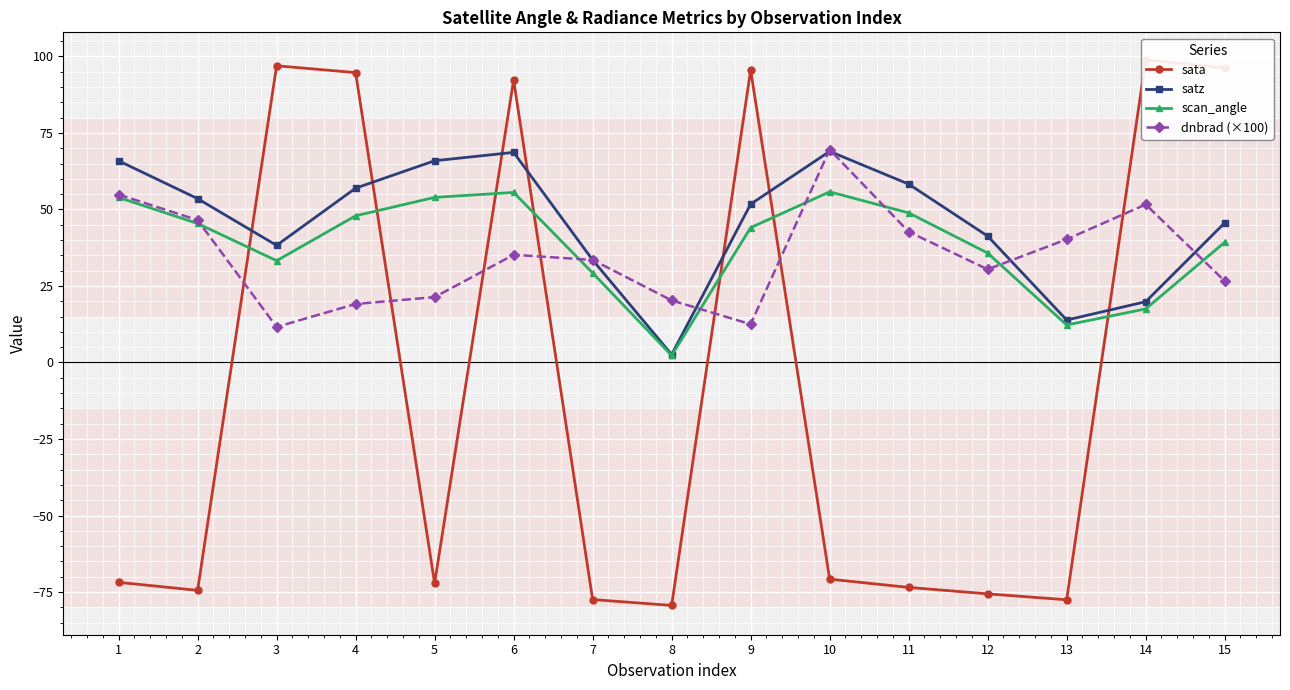

Between 2 and 8, which series saw the biggest shift?

satz